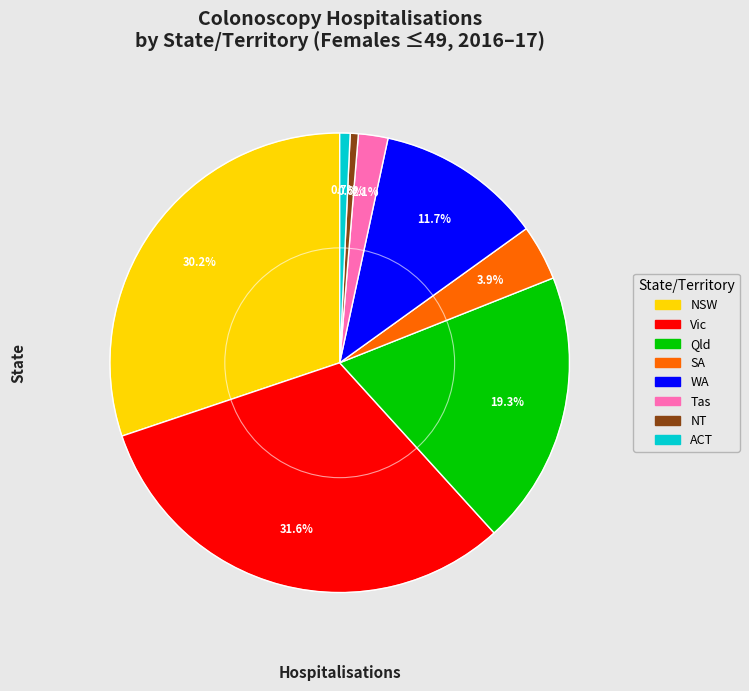

Do Vic and SA together represent more than half of the pie?

No